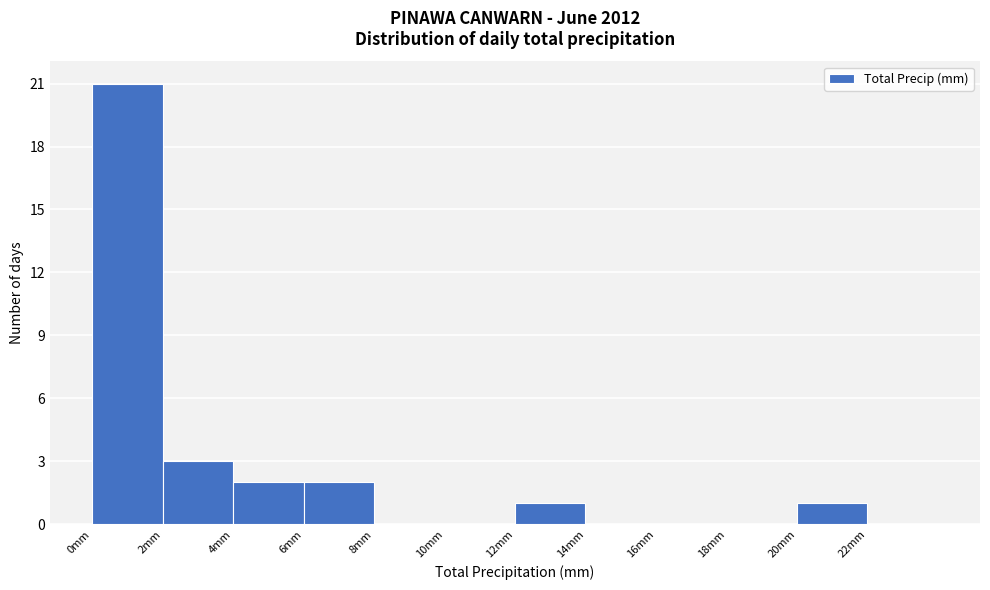

Reading left to right, transcribe this chart: for each bar, give the range it covers on the x-axis and its height. The values are not printed on the chart, so give them approximately, as read against the axis.

0 to 2: 21
2 to 4: 3
4 to 6: 2
6 to 8: 2
8 to 10: 0
10 to 12: 0
12 to 14: 1
14 to 16: 0
16 to 18: 0
18 to 20: 0
20 to 22: 1
22 to 24: 0